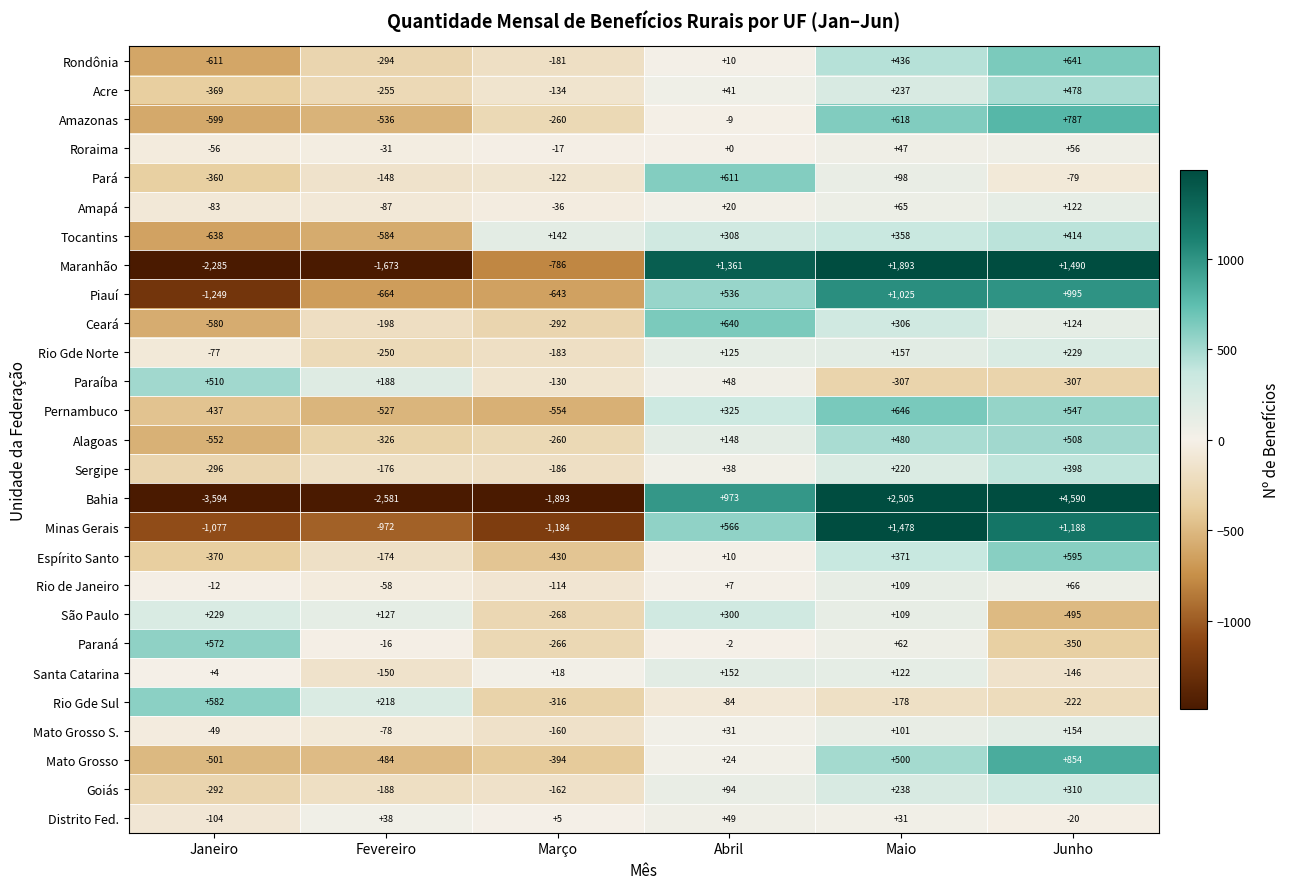

What is the difference between the maximum and minimum values in the Paraná series?

922